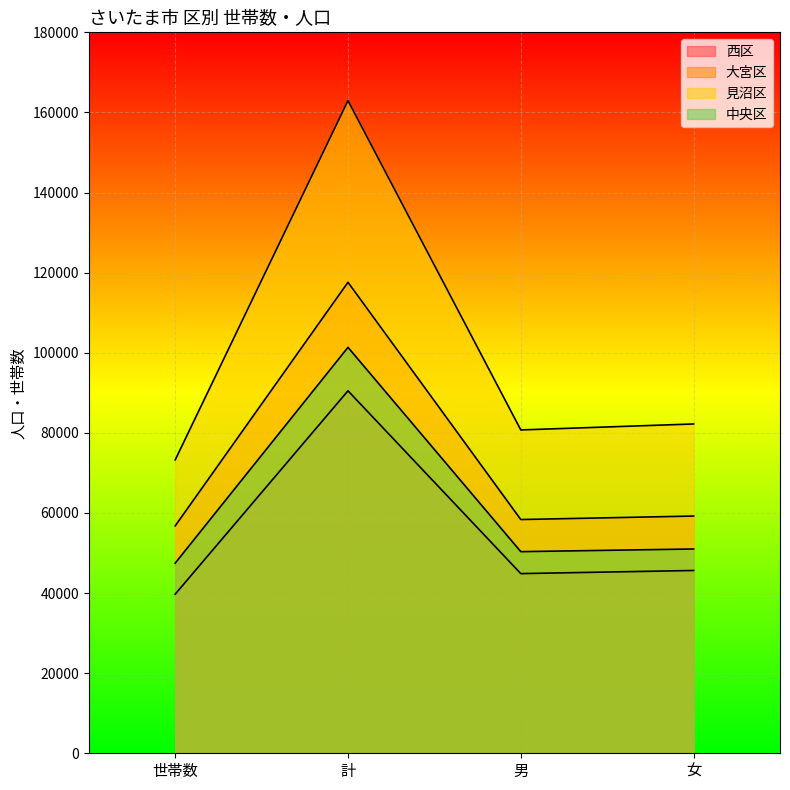

List the labels in order of 中央区 value, smallest first.

世帯数, 男, 女, 計